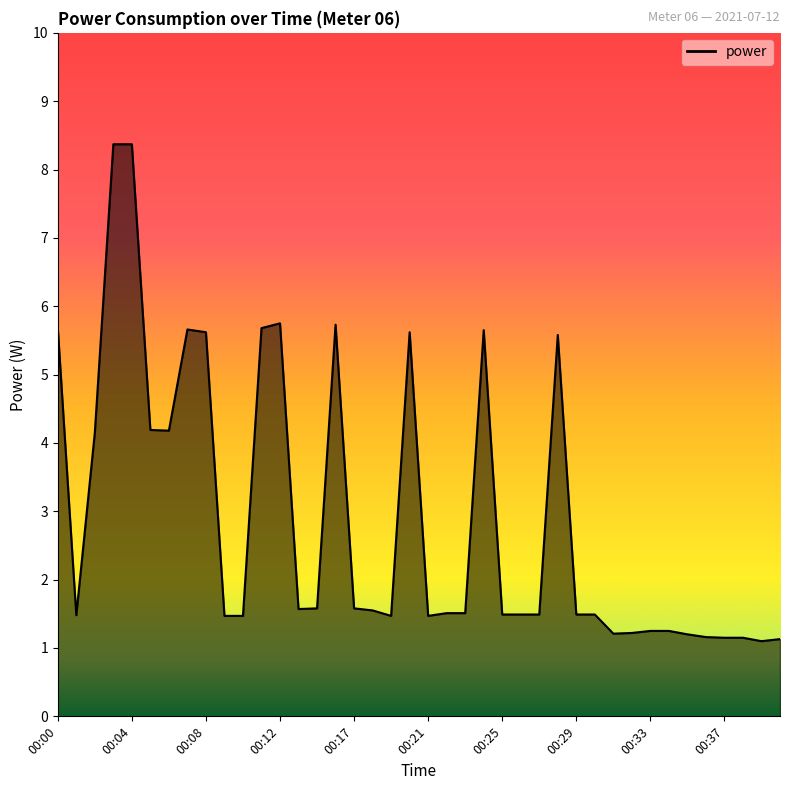

What is the smallest value displayed?

1.1